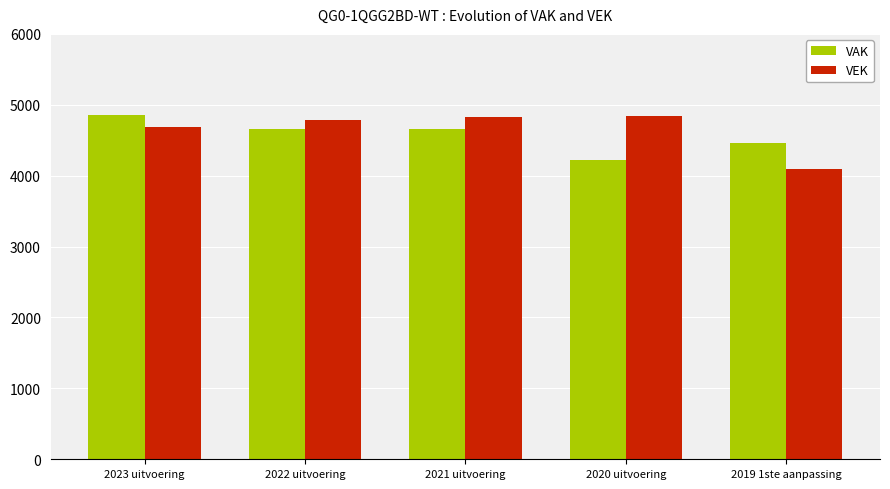

What is the minimum value shown in the chart?

4089